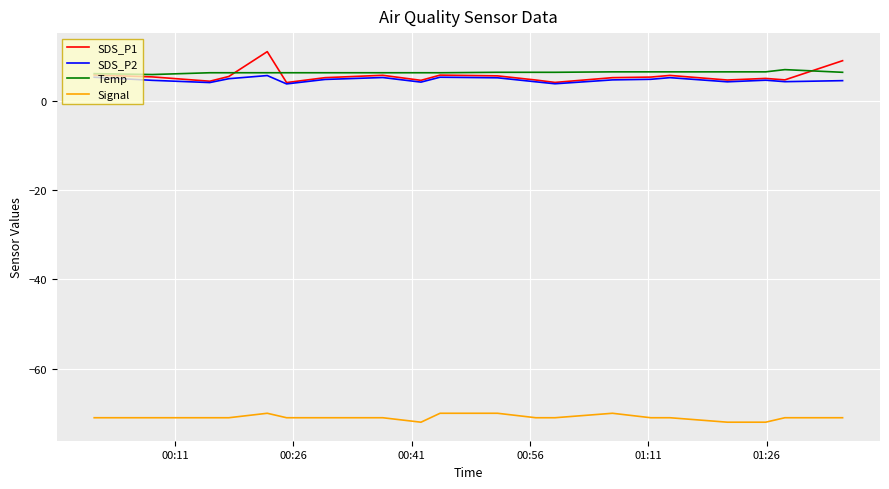

Which series has the largest total across all categories?

Temp